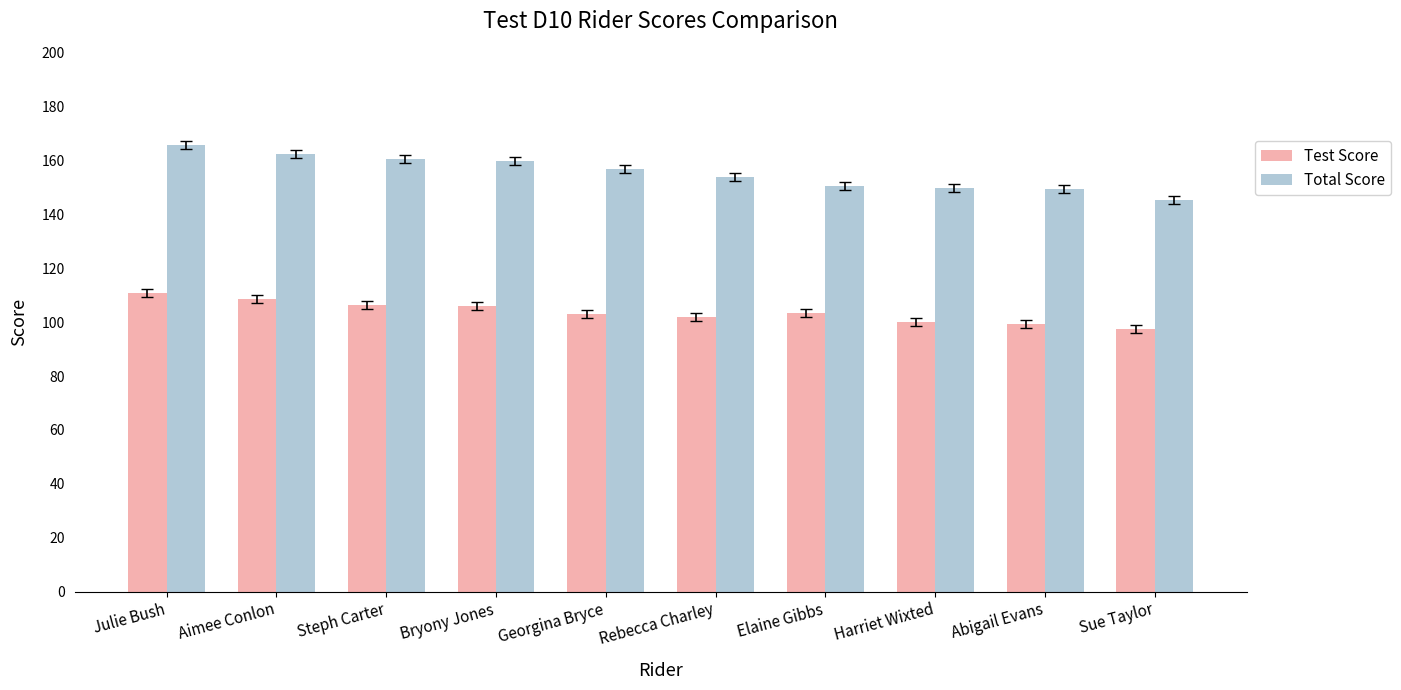

How many series are shown in this chart?

2